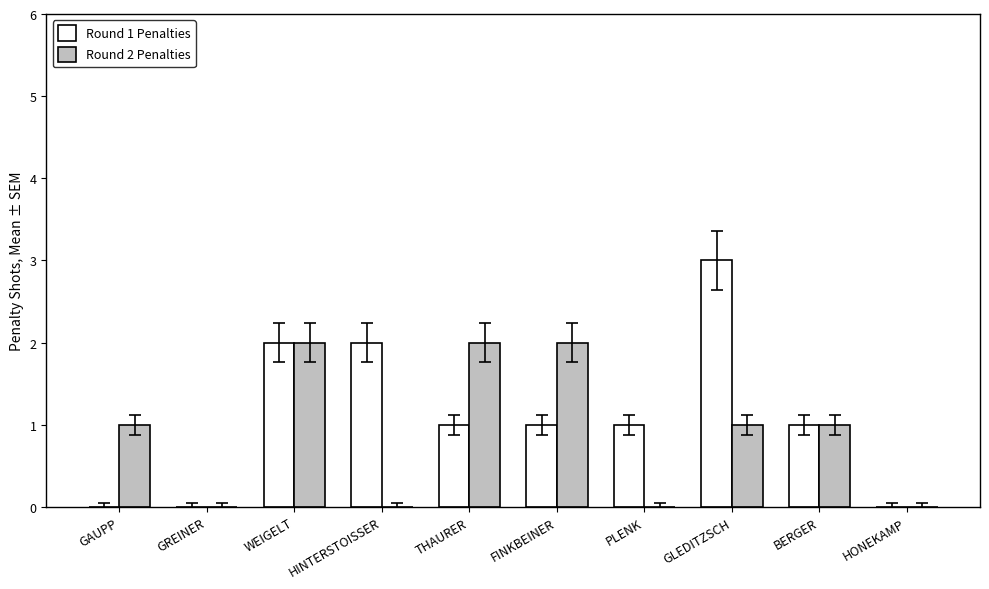

Which category has the highest value across all series?

GLEDITZSCH